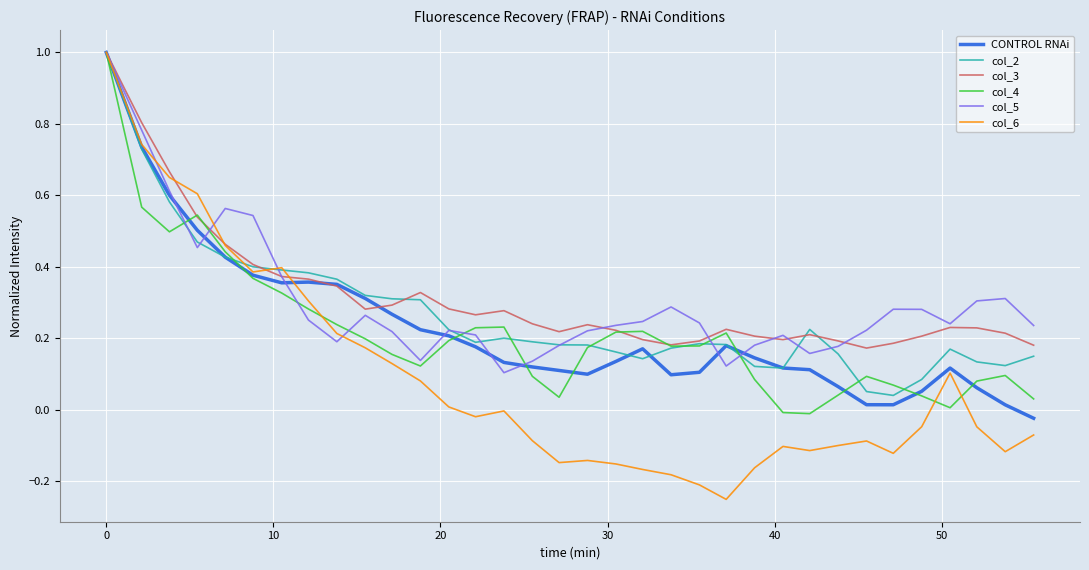

Rank the series by their maximum value, from lowest to highest.

CONTROL RNAi, col_2, col_3, col_4, col_5, col_6